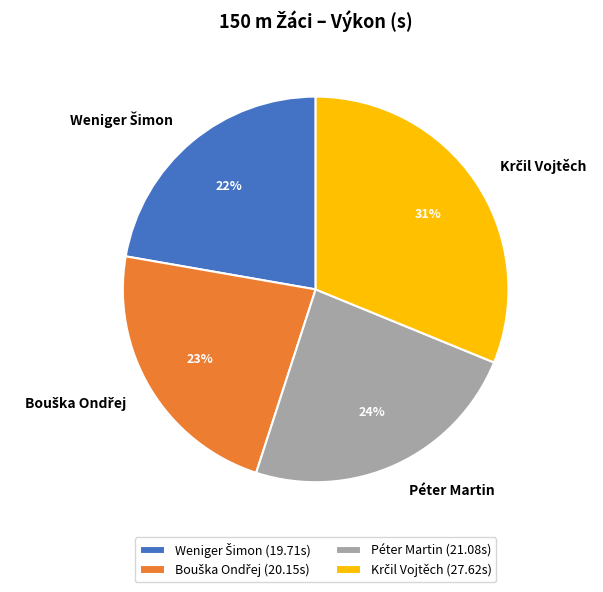

To the nearest percent, what is the difference between the largest and smallest slice percentages?

9%